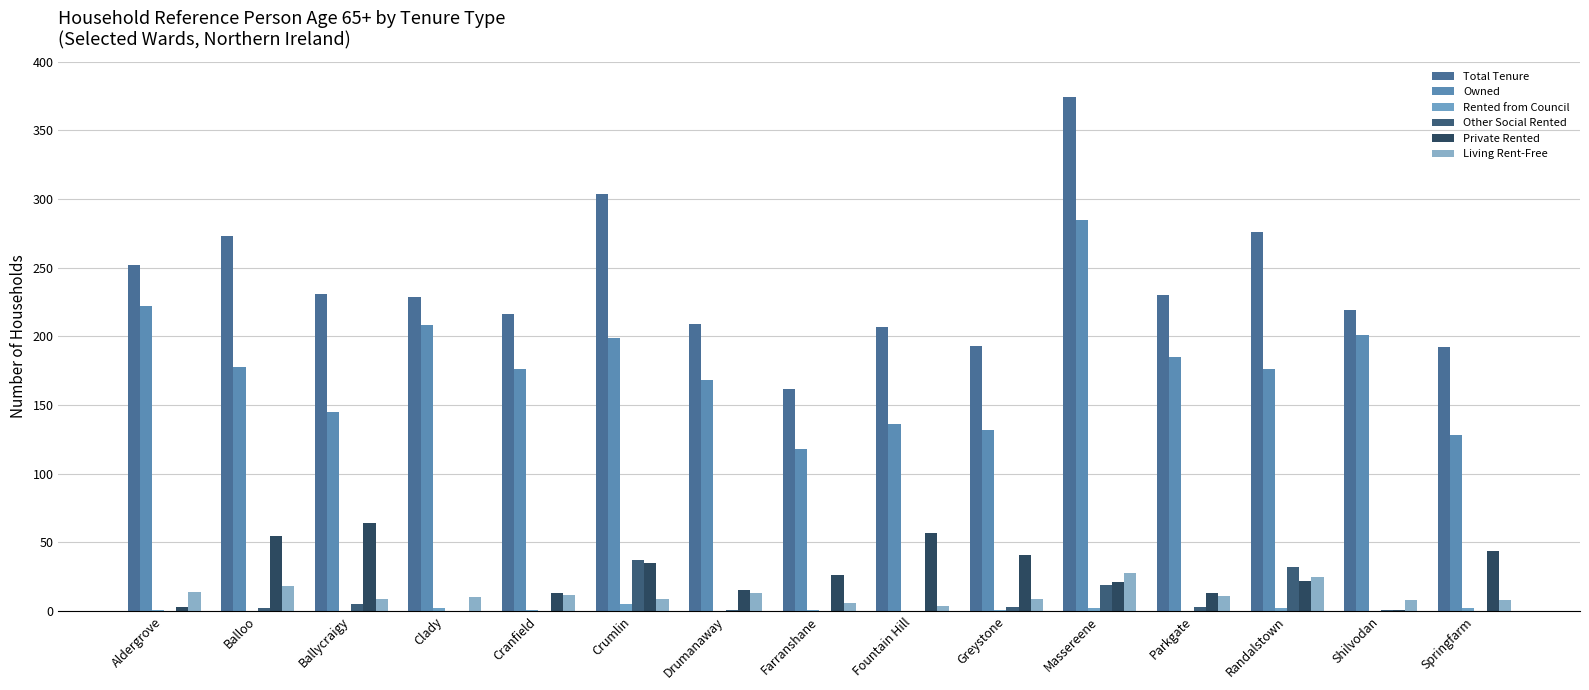

Reading right to left, extract all data points from this chart.

Total Tenure: Springfarm=192	Shilvodan=219	Randalstown=276	Parkgate=230	Massereene=374	Greystone=193	Fountain Hill=207	Farranshane=162	Drumanaway=209	Crumlin=304	Cranfield=216	Clady=229	Ballycraigy=231	Balloo=273	Aldergrove=252
Owned: Springfarm=128	Shilvodan=201	Randalstown=176	Parkgate=185	Massereene=285	Greystone=132	Fountain Hill=136	Farranshane=118	Drumanaway=168	Crumlin=199	Cranfield=176	Clady=208	Ballycraigy=145	Balloo=178	Aldergrove=222
Rented from Council: Springfarm=2	Shilvodan=0	Randalstown=2	Parkgate=0	Massereene=2	Greystone=1	Fountain Hill=0	Farranshane=1	Drumanaway=0	Crumlin=5	Cranfield=1	Clady=2	Ballycraigy=0	Balloo=0	Aldergrove=1
Other Social Rented: Springfarm=0	Shilvodan=1	Randalstown=32	Parkgate=3	Massereene=19	Greystone=3	Fountain Hill=0	Farranshane=0	Drumanaway=1	Crumlin=37	Cranfield=0	Clady=0	Ballycraigy=5	Balloo=2	Aldergrove=0
Private Rented: Springfarm=44	Shilvodan=1	Randalstown=22	Parkgate=13	Massereene=21	Greystone=41	Fountain Hill=57	Farranshane=26	Drumanaway=15	Crumlin=35	Cranfield=13	Clady=0	Ballycraigy=64	Balloo=55	Aldergrove=3
Living Rent-Free: Springfarm=8	Shilvodan=8	Randalstown=25	Parkgate=11	Massereene=28	Greystone=9	Fountain Hill=4	Farranshane=6	Drumanaway=13	Crumlin=9	Cranfield=12	Clady=10	Ballycraigy=9	Balloo=18	Aldergrove=14